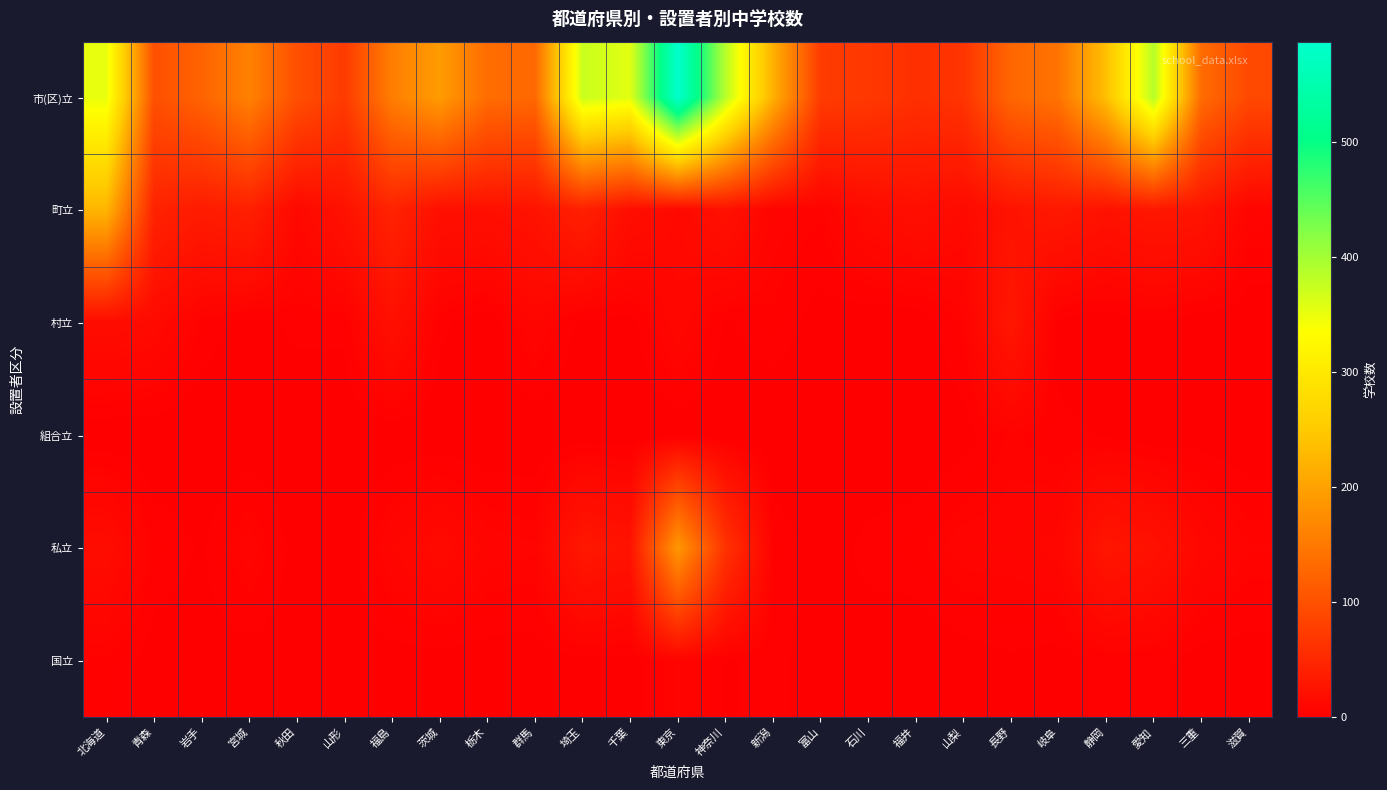

List the series in order of their peak value, highest first.

市(区)立, 町立, 私立, 村立, 国立, 組合立